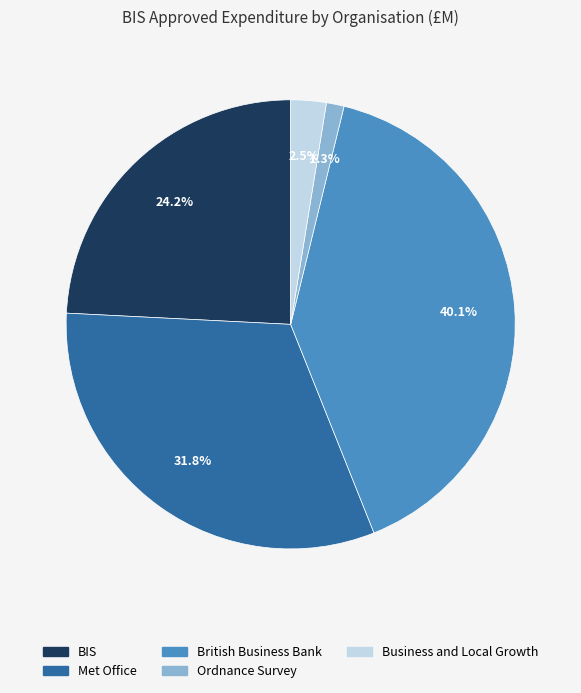

True or false: BIS accounts for 34% of the total.

False